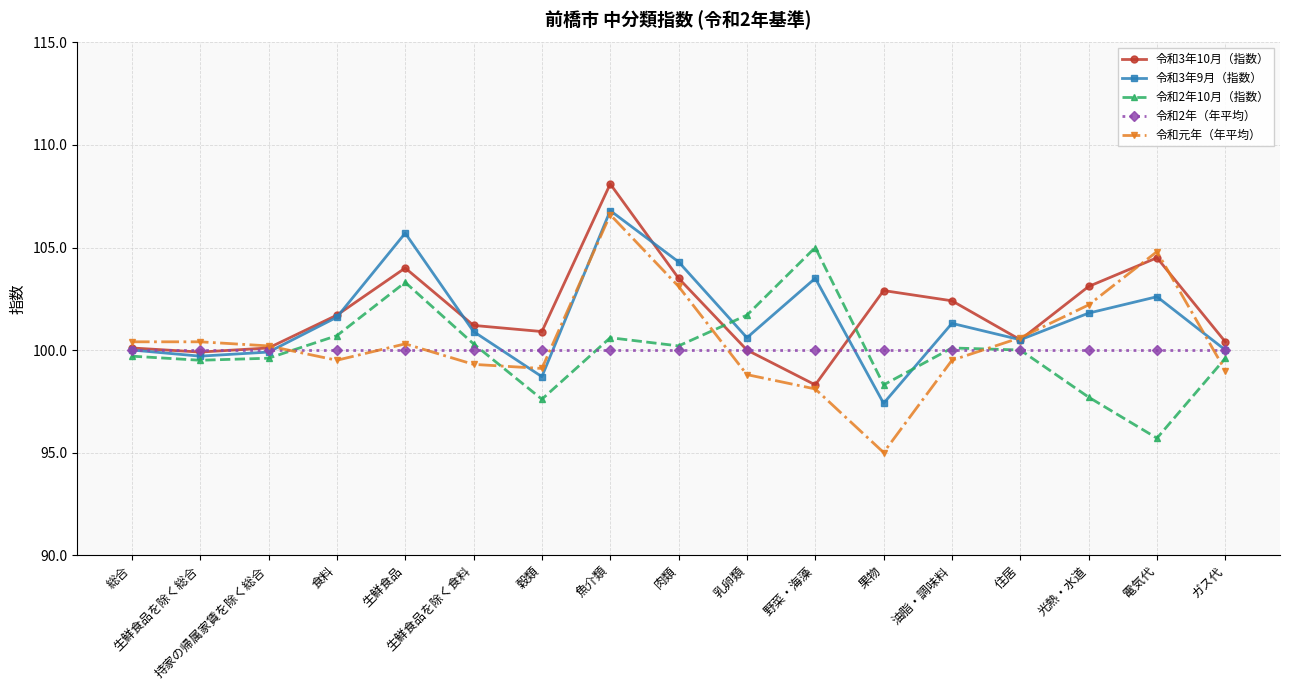

What is the difference between the highest and lowest values at 生鮮食品を除く総合?

0.9